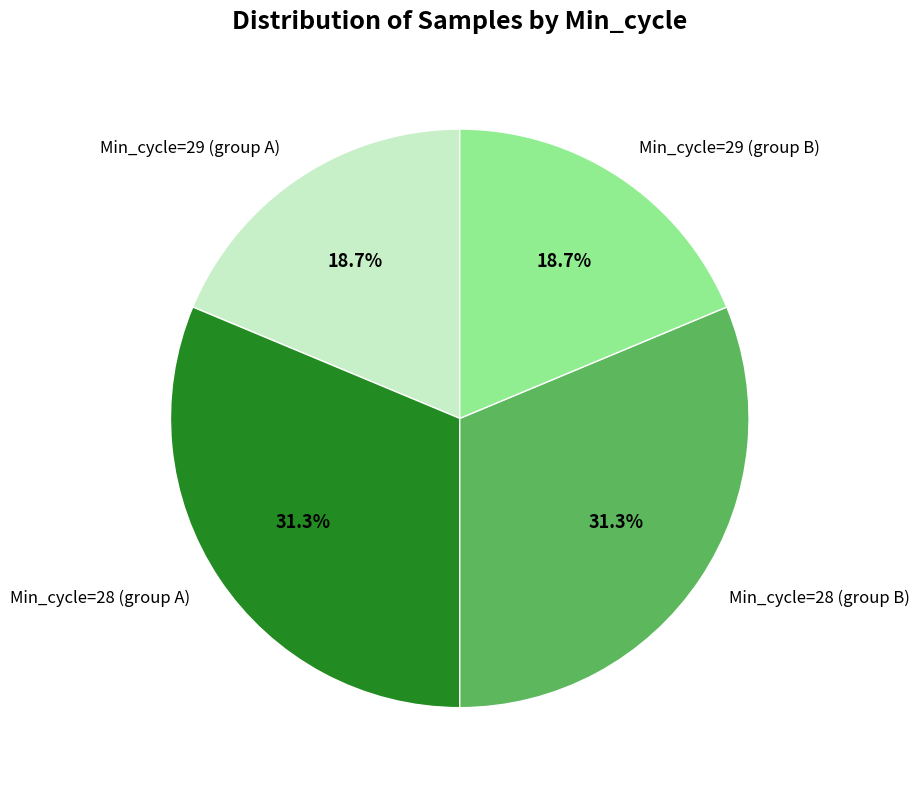

How much of the chart is everything except Min_cycle=28 (group B)?

68.7%